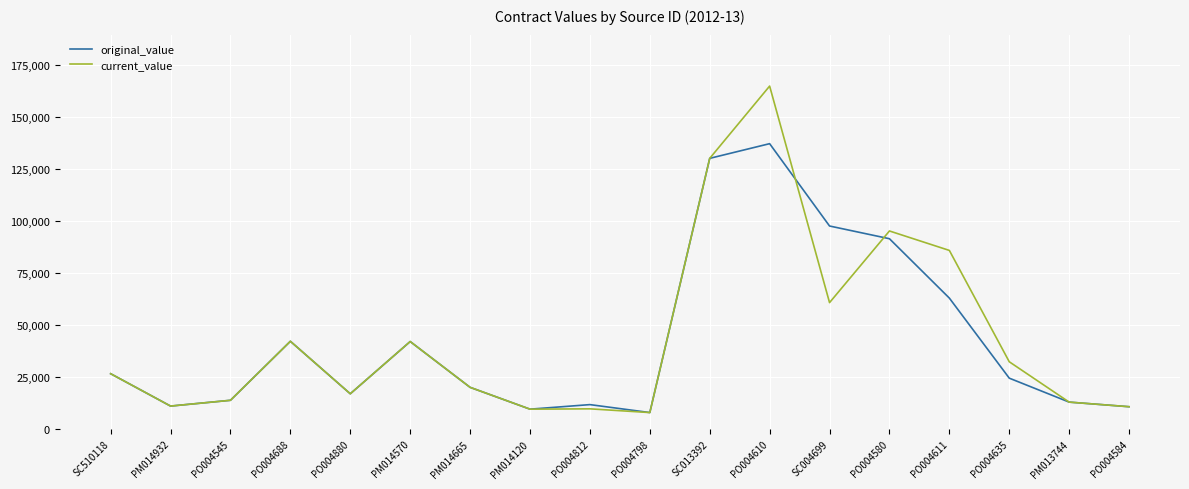

Which series has the largest range (max minus min)?

current_value